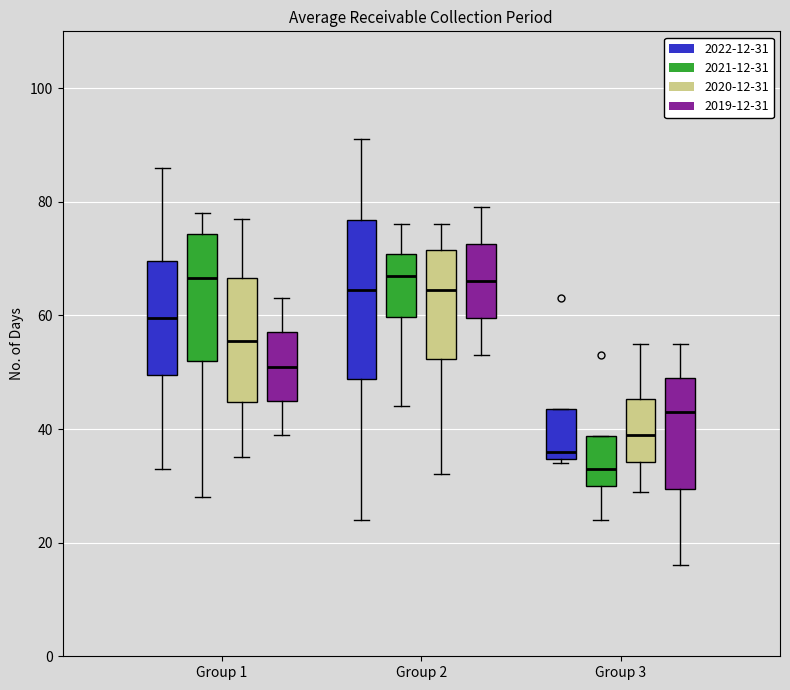

Which box's median line is the lowest?

Group 3 (2021-12-31)